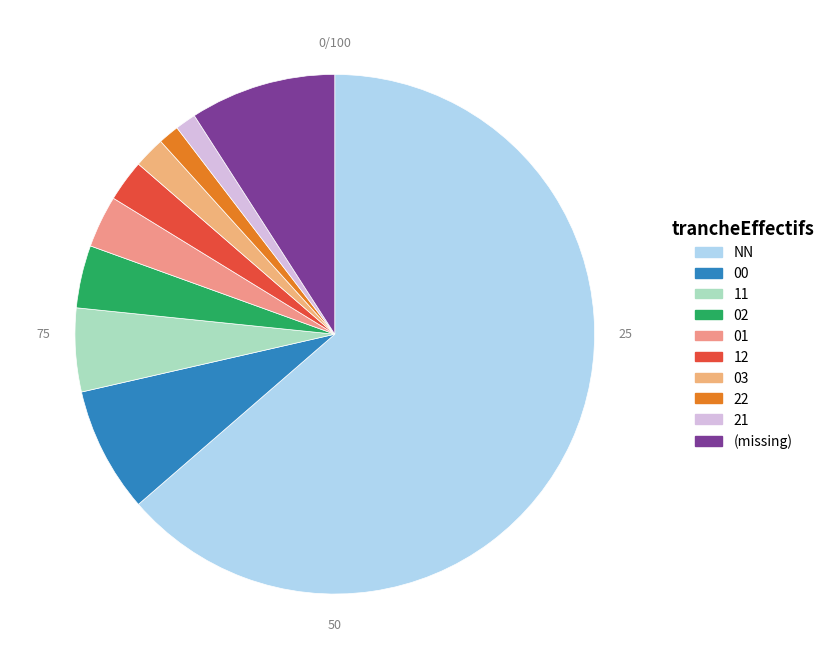

Rank the categories by value from lowest to highest.

22, 21, 03, 12, 01, 02, 11, 00, , NN